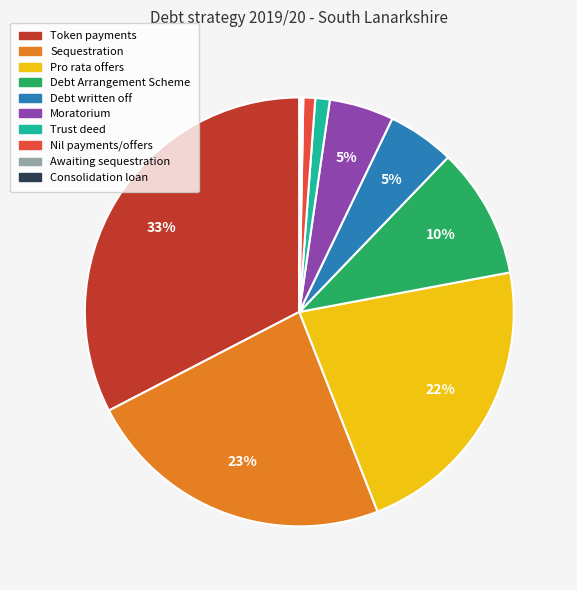

To the nearest percent, what portion does Trust deed represent?

1%